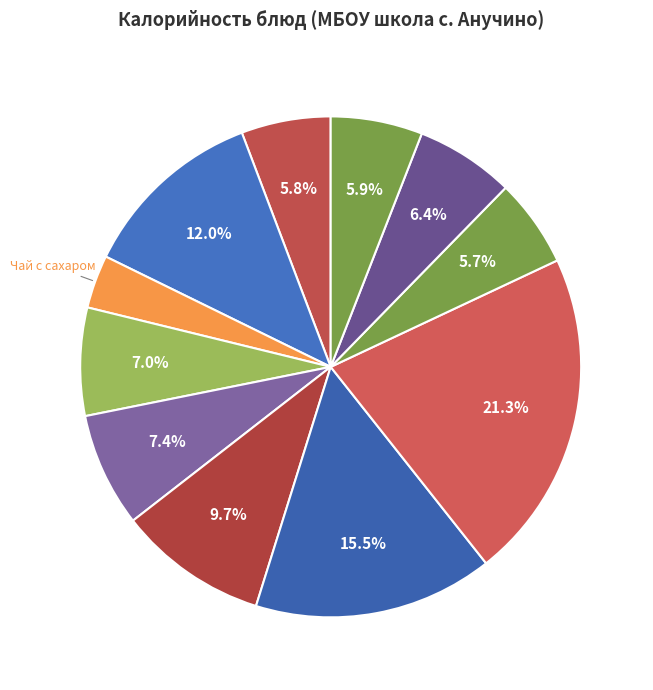

Count the number of slices in the pie.

11